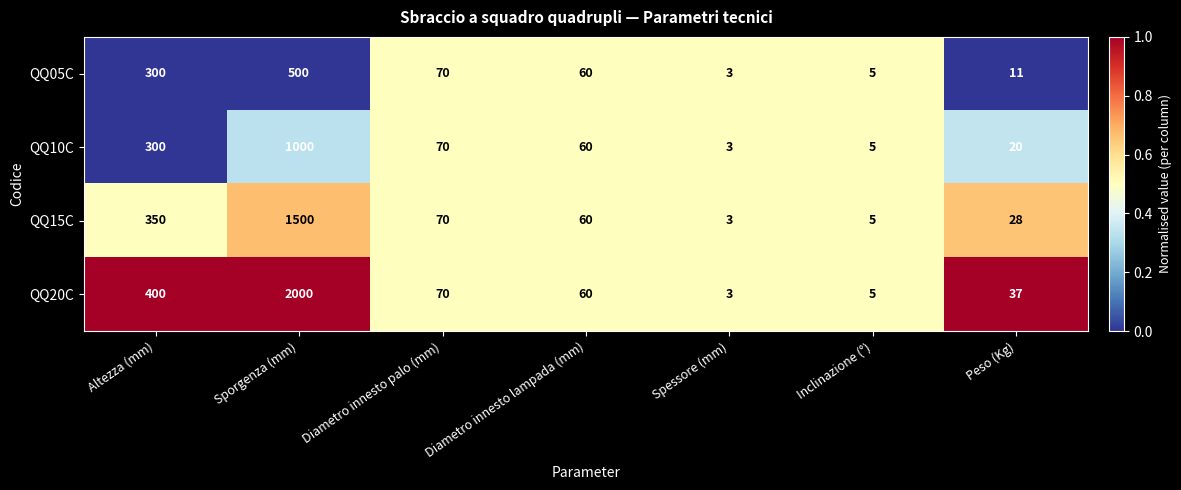

At which label does QQ15C reach its minimum?

Spessore (mm)